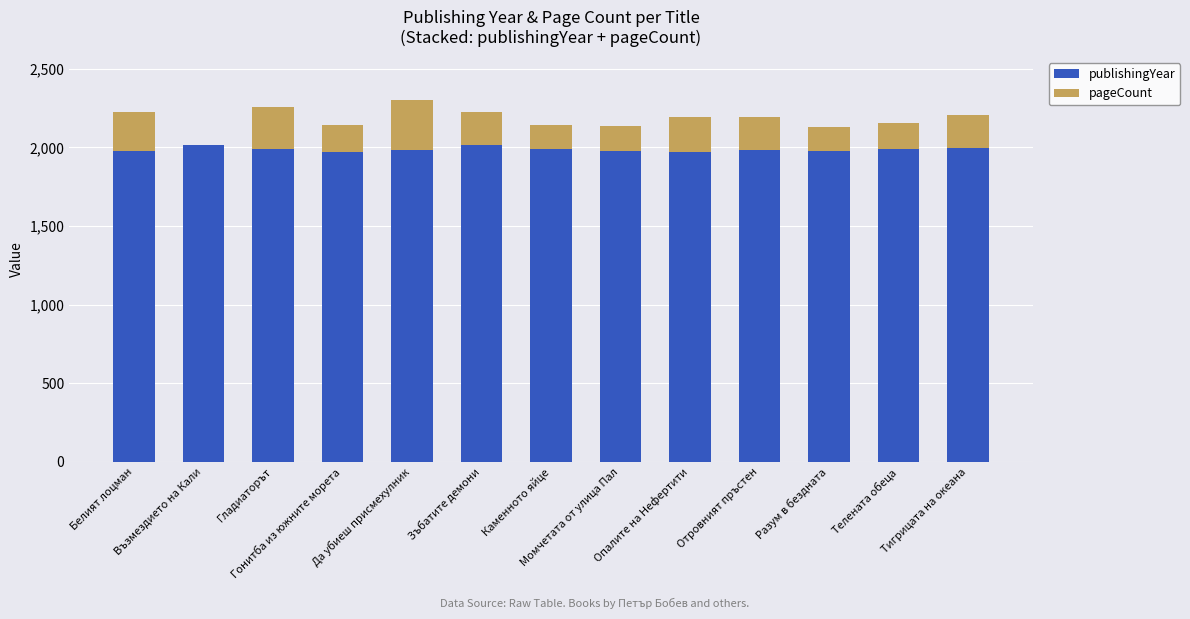

What are all the series names shown in the legend?

publishingYear, pageCount